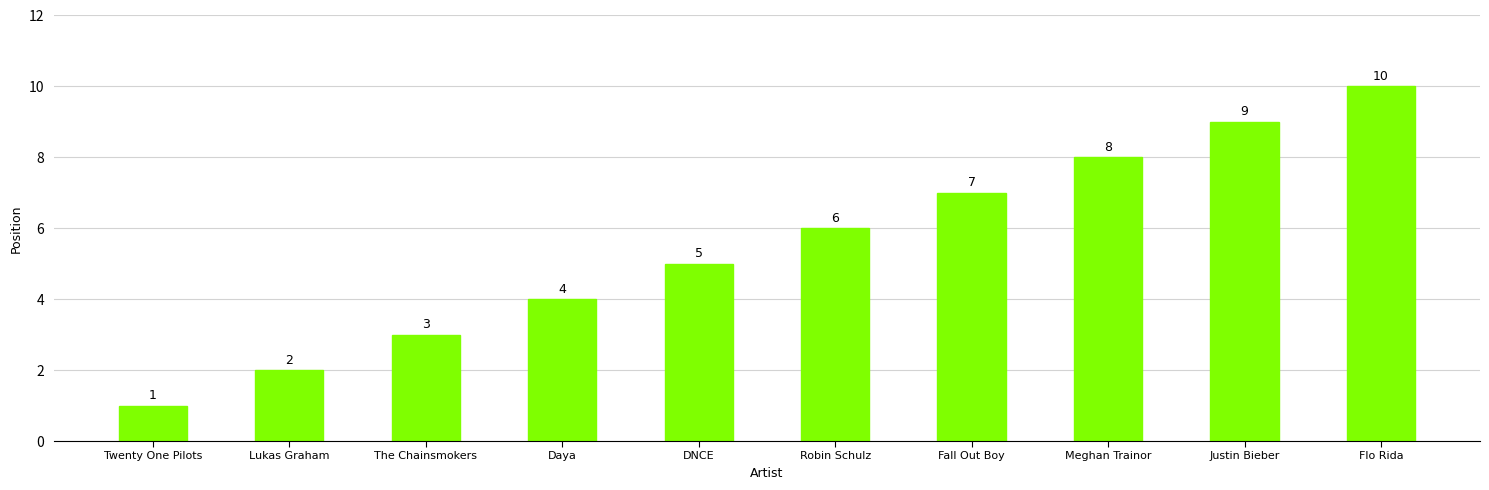

What is the greatest value displayed?

10